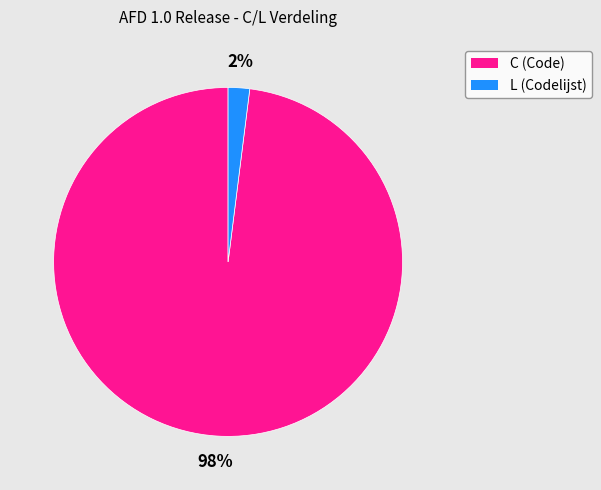

Does any single category account for the majority?

Yes